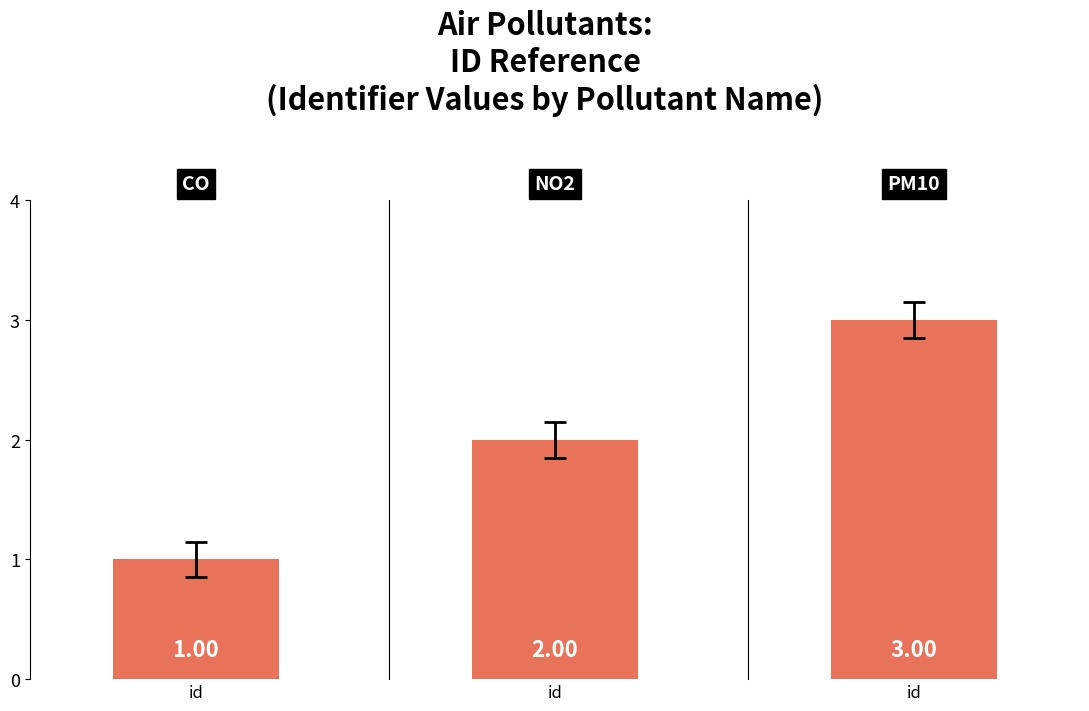

What is the label of the 3rd bar from the right?

CO